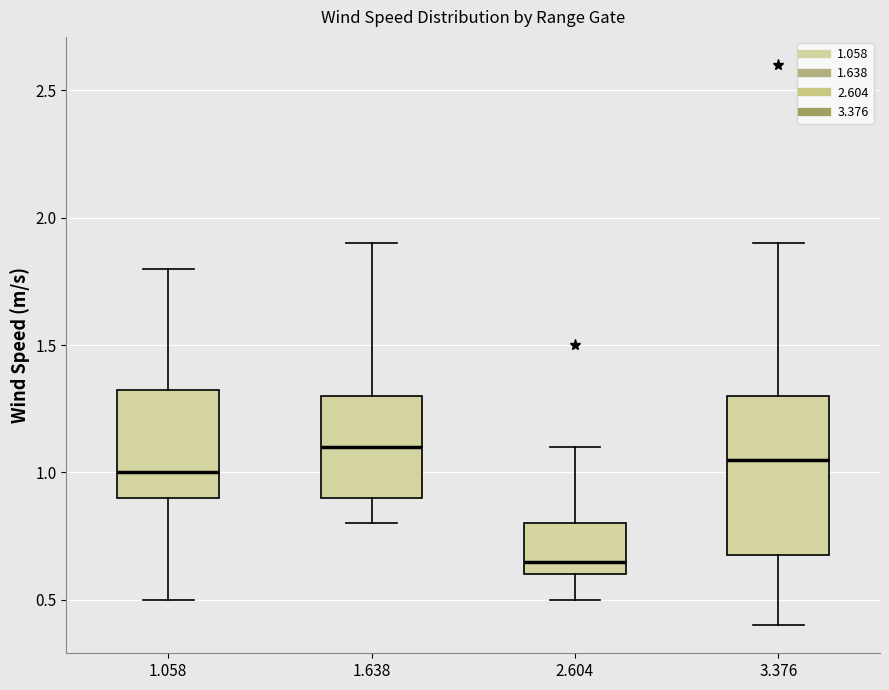

Reading left to right, transcribe this box plot: for each box, give where its median line is, the range the box spans, and where its two whiskers end, as read against the y-axis. The values are not printed on the chart, so give them approximately, as read against the axis.

1.058: median 1.00, box 0.90 to 1.35, whiskers 0.50 to 1.80
1.638: median 1.10, box 0.90 to 1.30, whiskers 0.80 to 1.90
2.604: median 0.65, box 0.60 to 0.80, whiskers 0.50 to 1.10
3.376: median 1.05, box 0.70 to 1.30, whiskers 0.40 to 1.90